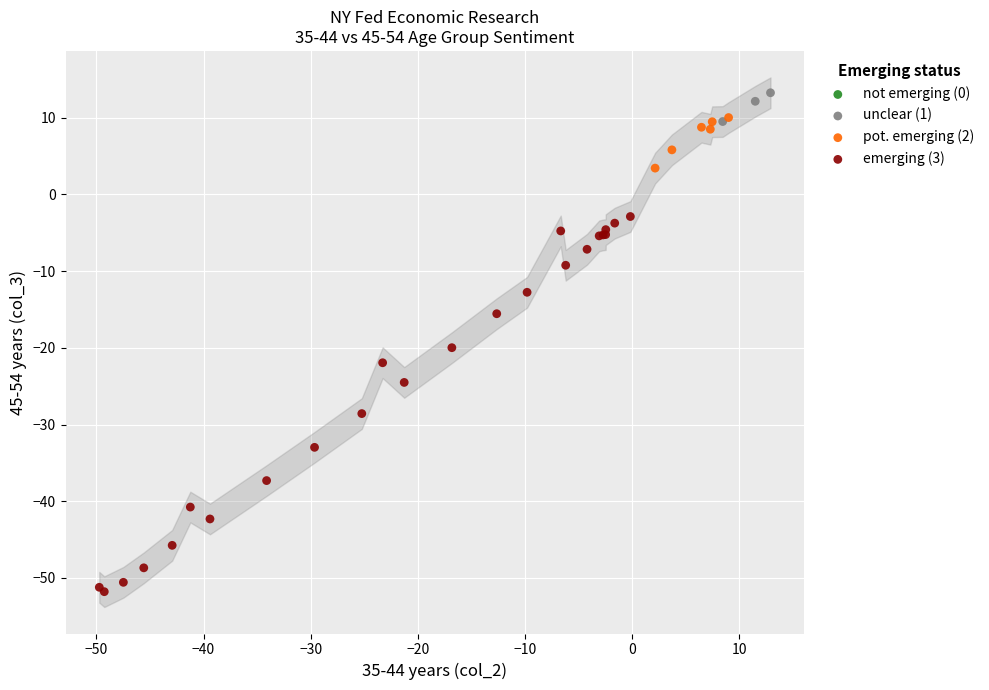

Which series contains the highest Y value?

unclear (1)